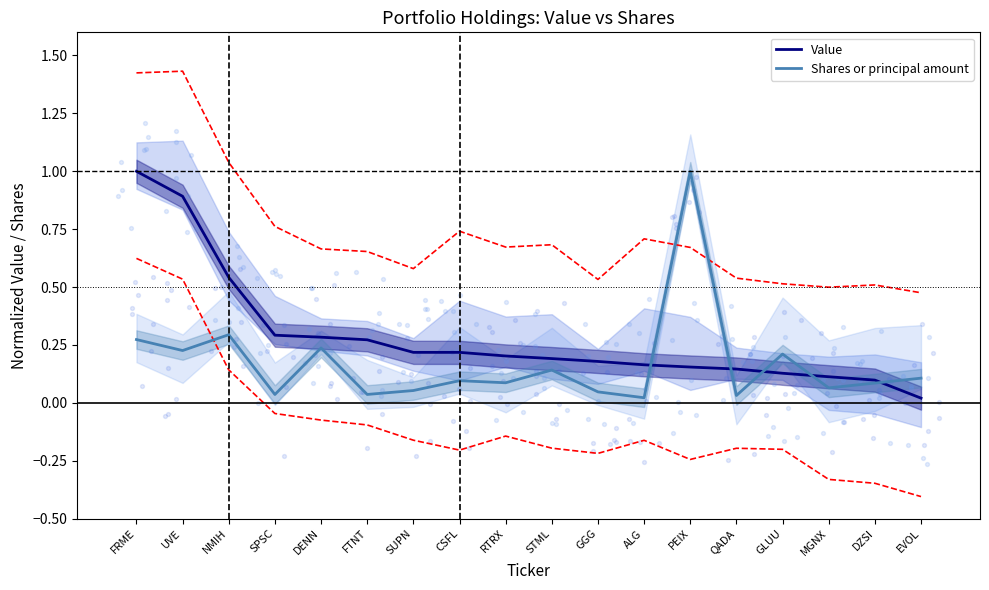

Which series has the widest spread of Y values?

Value